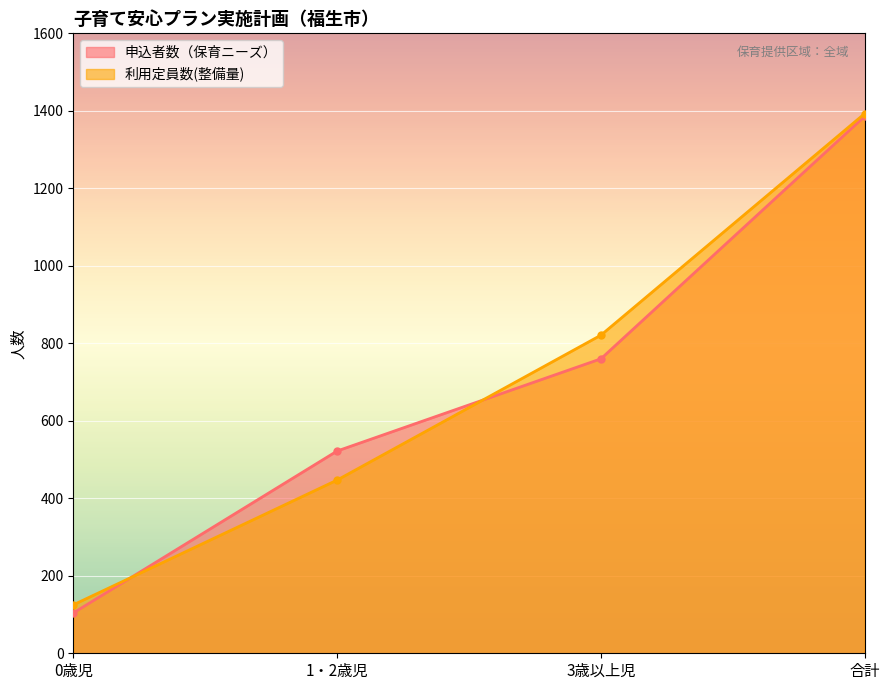

Which series has the largest total across all categories?

利用定員数(整備量)